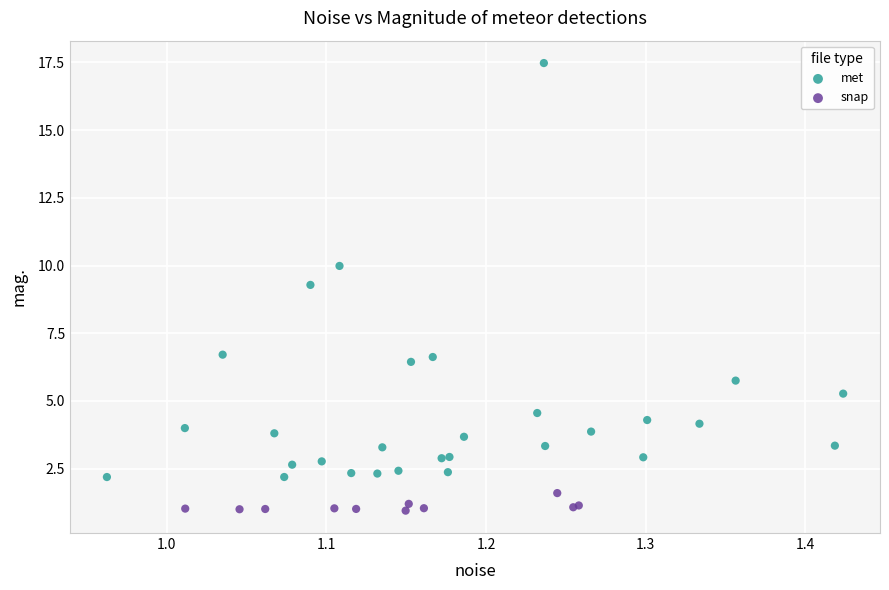

Which series reaches the maximum Y coordinate?

met